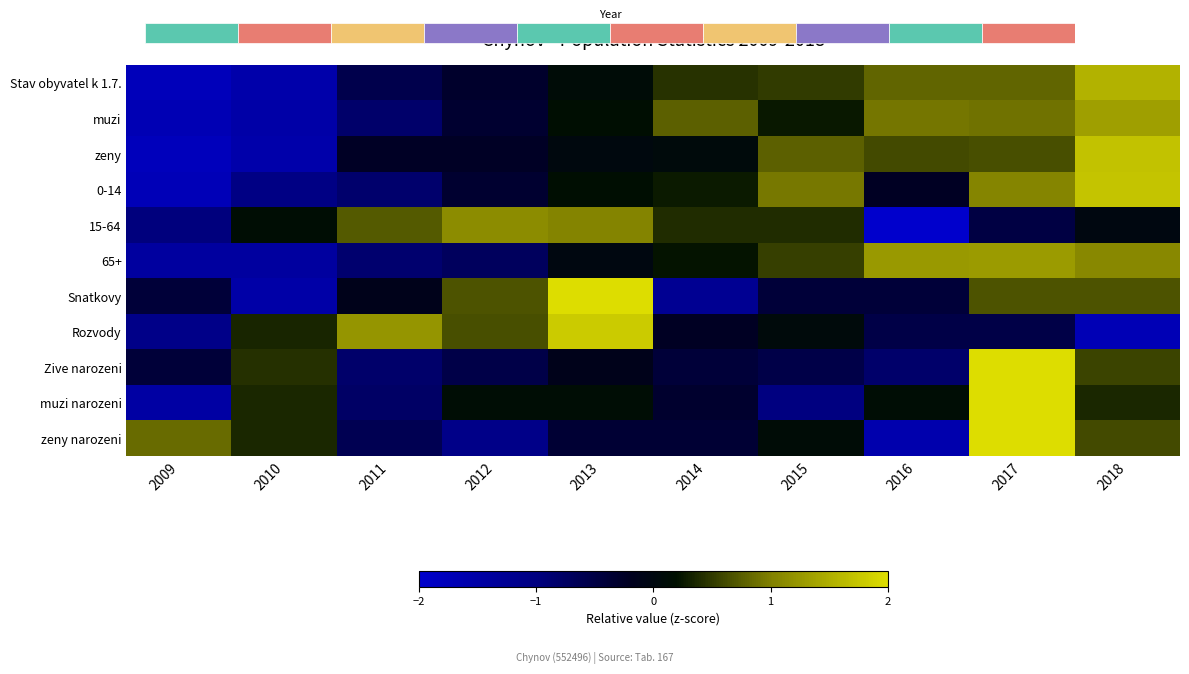

Reading left to right, what are all the values shown in this chart?

Stav obyvatel k 1.7.: 2009=-1.8	2010=-1.6	2011=-0.6	2012=-0.3	2013=0.1	2014=0.4	2015=0.5	2016=0.8	2017=0.8	2018=1.5
muzi: 2009=-1.7	2010=-1.5	2011=-0.8	2012=-0.3	2013=0.2	2014=0.8	2015=0.3	2016=0.9	2017=0.9	2018=1.3
zeny: 2009=-1.8	2010=-1.6	2011=-0.2	2012=-0.2	2013=0.0	2014=0.1	2015=0.8	2016=0.6	2017=0.7	2018=1.7
0-14: 2009=-1.7	2010=-1.1	2011=-0.8	2012=-0.3	2013=0.2	2014=0.3	2015=0.9	2016=-0.2	2017=1.1	2018=1.7
15-64: 2009=-1.0	2010=0.2	2011=0.7	2012=1.1	2013=1.0	2014=0.4	2015=0.4	2016=-2.4	2017=-0.5	2018=-0.0
65+: 2009=-1.4	2010=-1.4	2011=-0.9	2012=-0.7	2013=-0.0	2014=0.2	2015=0.5	2016=1.3	2017=1.3	2018=1.1
Snatkovy: 2009=-0.4	2010=-1.5	2011=-0.1	2012=0.7	2013=2.1	2014=-1.2	2015=-0.4	2016=-0.4	2017=0.7	2018=0.7
Rozvody: 2009=-1.1	2010=0.3	2011=1.2	2012=0.6	2013=1.8	2014=-0.2	2015=0.1	2016=-0.5	2017=-0.5	2018=-1.7
Zive narozeni: 2009=-0.4	2010=0.4	2011=-0.8	2012=-0.5	2013=-0.1	2014=-0.4	2015=-0.5	2016=-0.8	2017=2.7	2018=0.6
muzi narozeni: 2009=-1.5	2010=0.4	2011=-0.8	2012=0.1	2013=0.1	2014=-0.3	2015=-1.0	2016=0.1	2017=2.4	2018=0.4
zeny narozeni: 2009=0.9	2010=0.4	2011=-0.6	2012=-1.1	2013=-0.4	2014=-0.4	2015=0.1	2016=-1.6	2017=2.1	2018=0.6